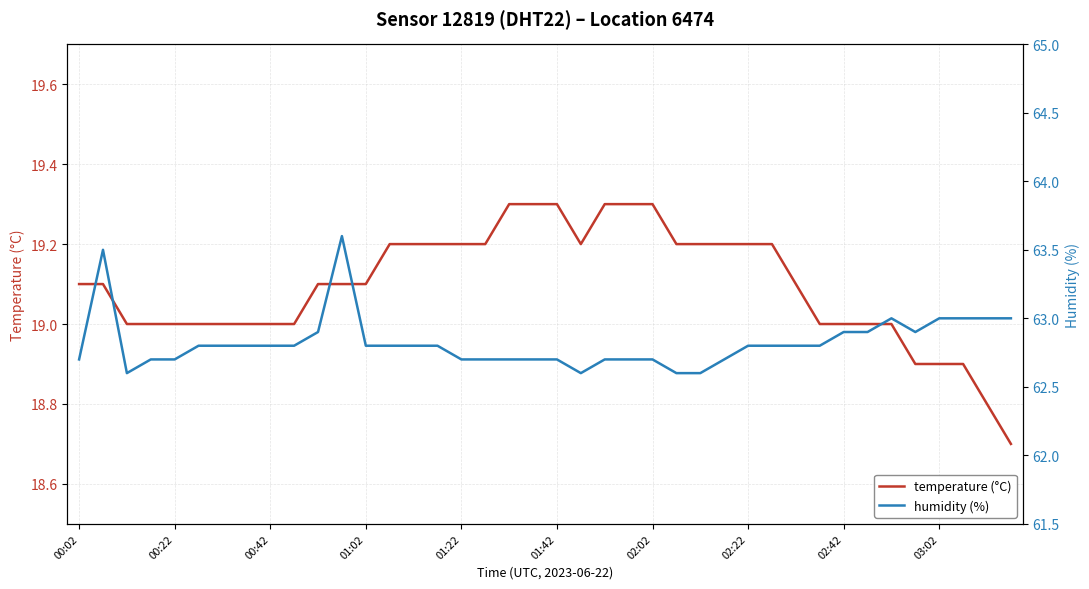

How many interior local valleys does the temperature (°C) series have?

1